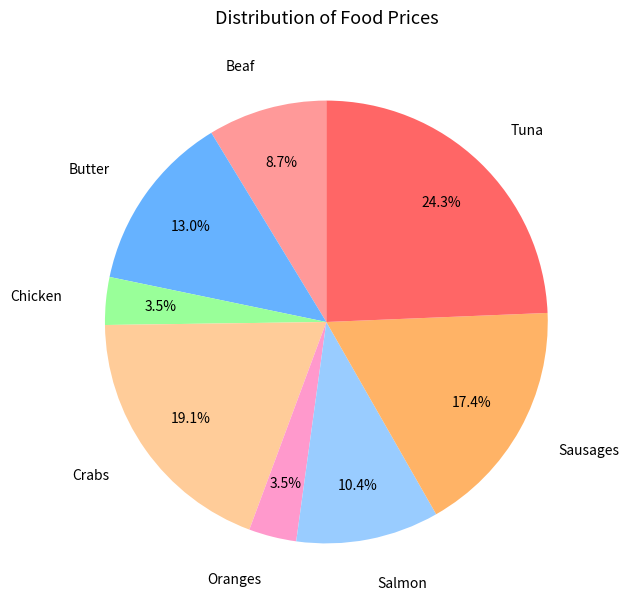

To the nearest percent, what is the difference between the largest and smallest slice percentages?

21%